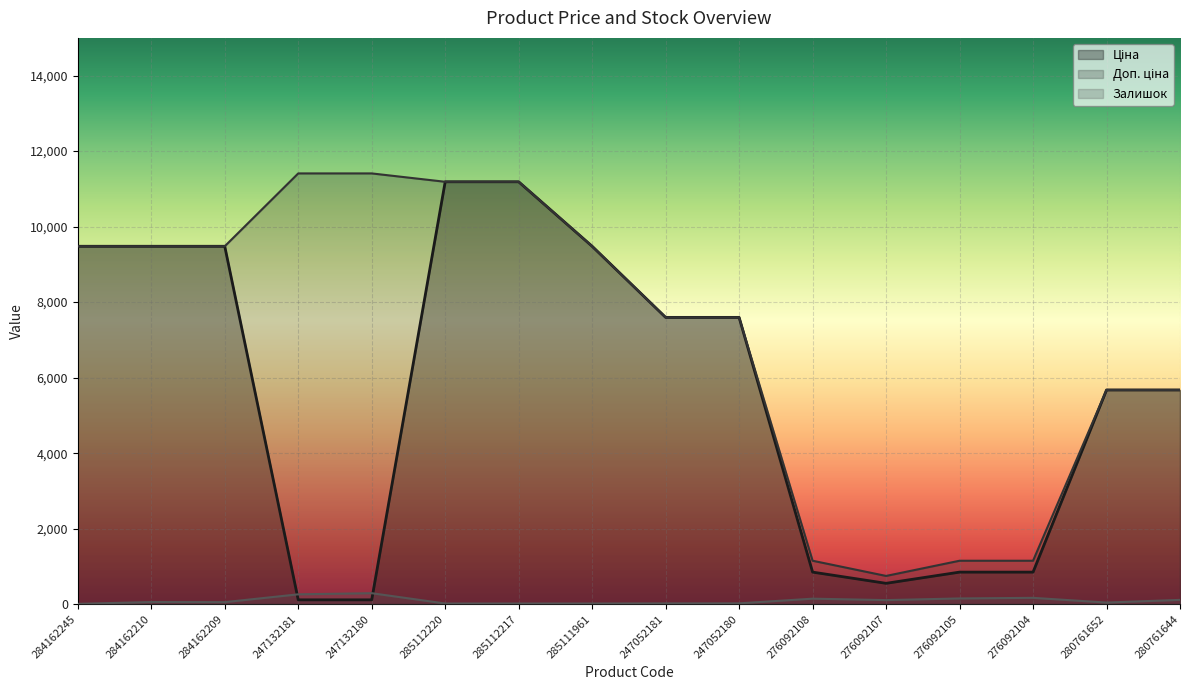

Does the chart display data point markers on the line(s)?

No